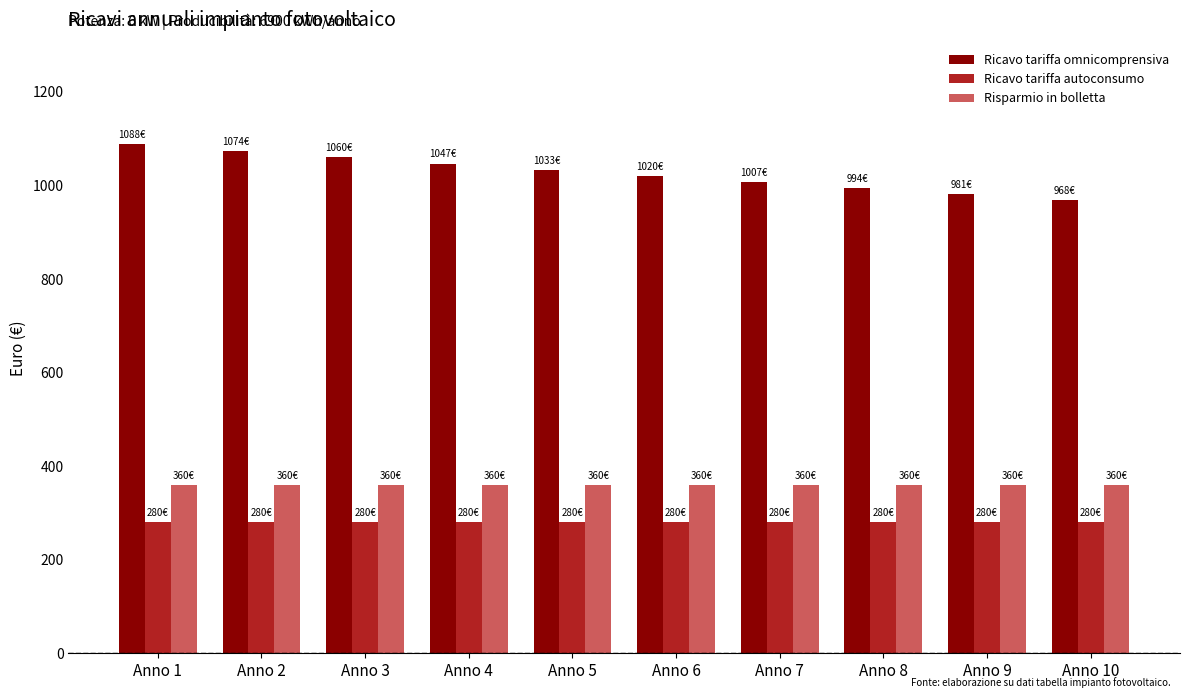

What is the sum of the Ricavo tariffa autoconsumo values at Anno 5 and Anno 7?

560.0